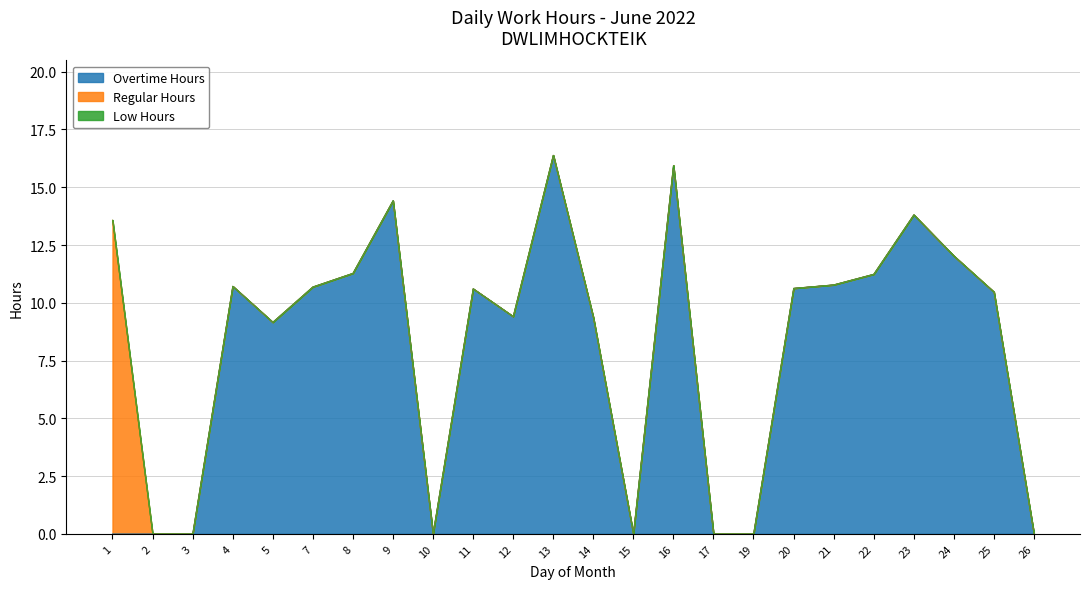

In Overtime Hours, how many points are lower than both neighbors (excluding endpoints)?

4